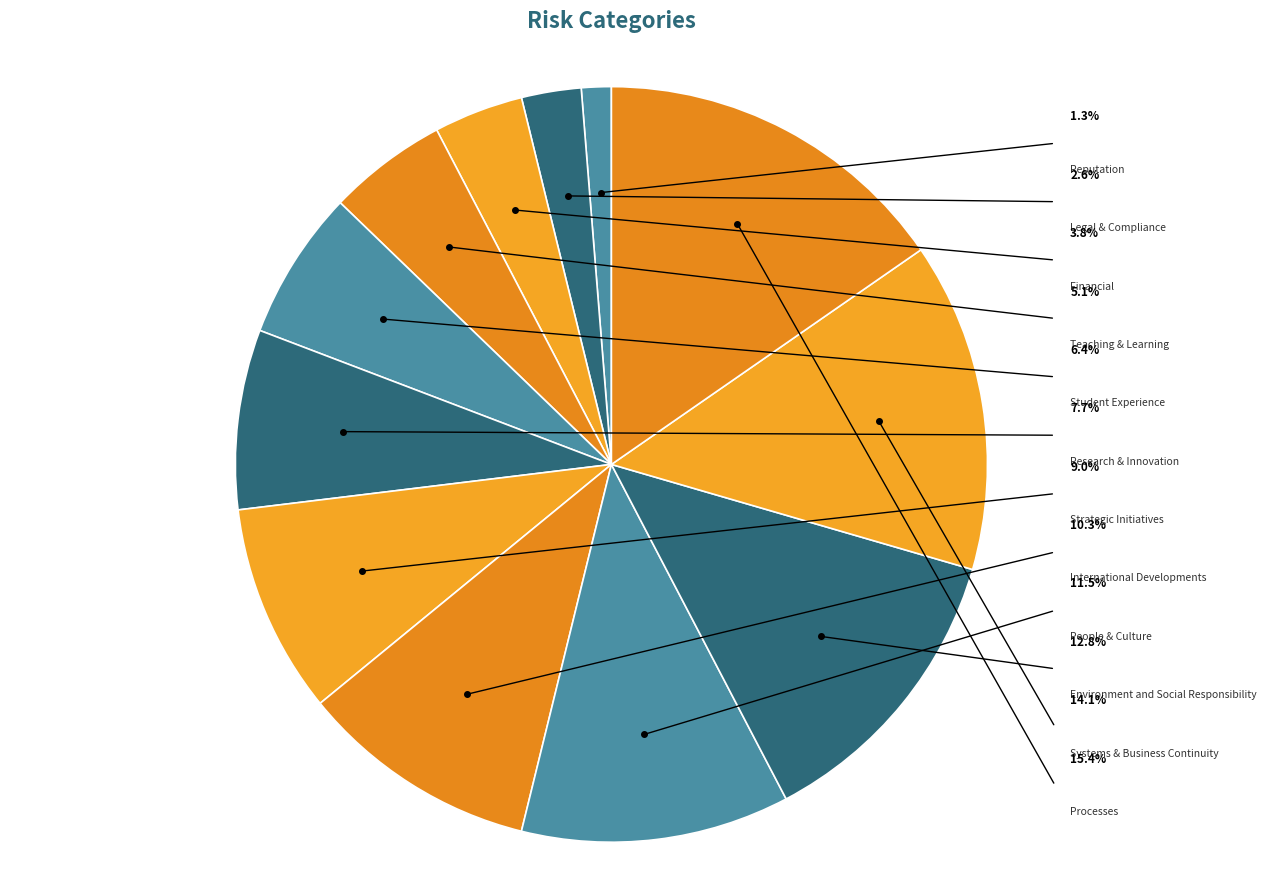

To the nearest percent, what percentage of the pie is Systems & Business Continuity?

14%